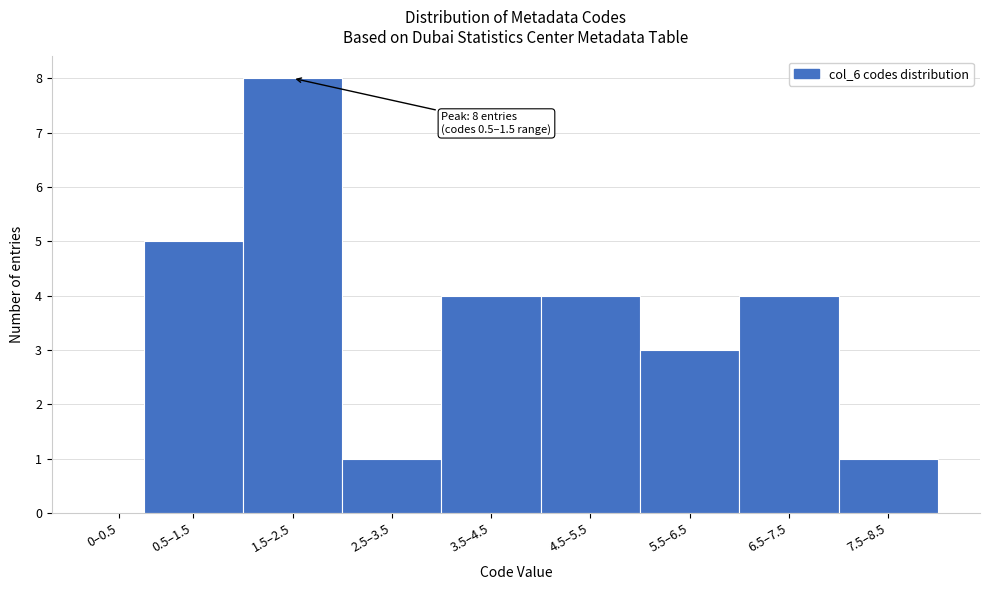

Reading right to left, extract all data points from this chart.

7.5–8.5=1	6.5–7.5=4	5.5–6.5=3	4.5–5.5=4	3.5–4.5=4	2.5–3.5=1	1.5–2.5=8	0.5–1.5=5	0–0.5=0